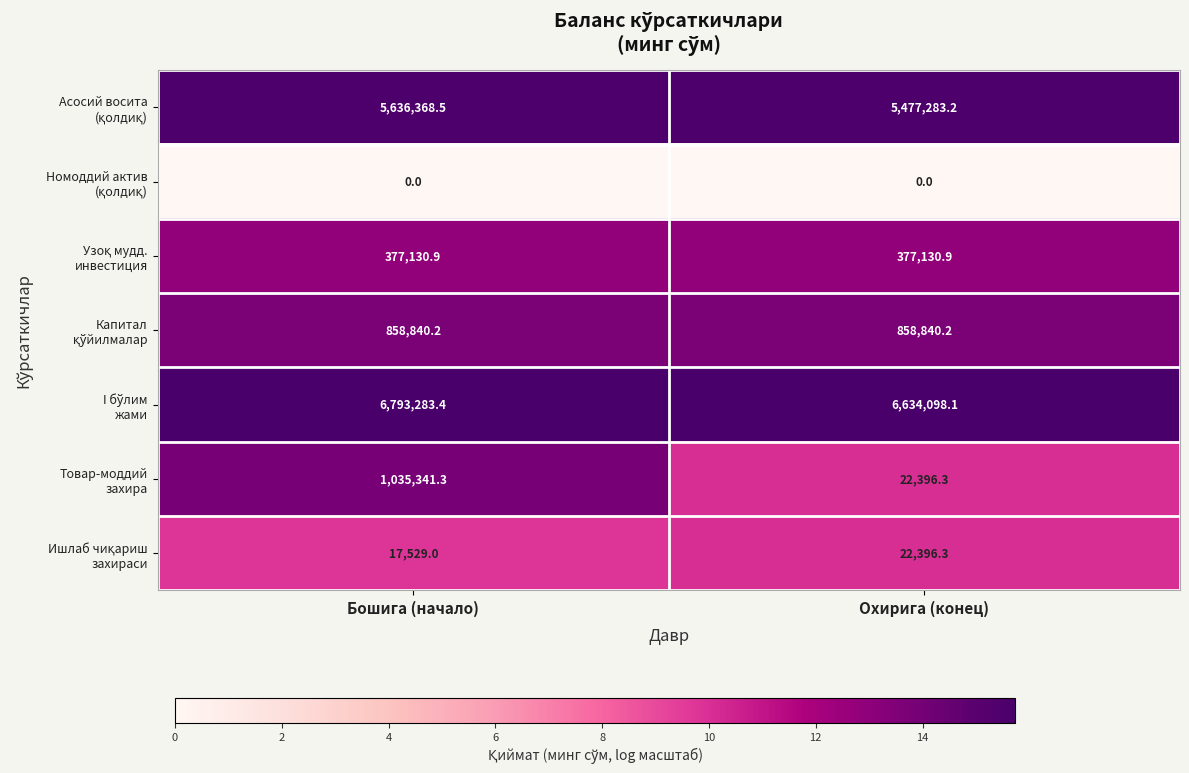

At how many categories does at least one series exceed 3?

2